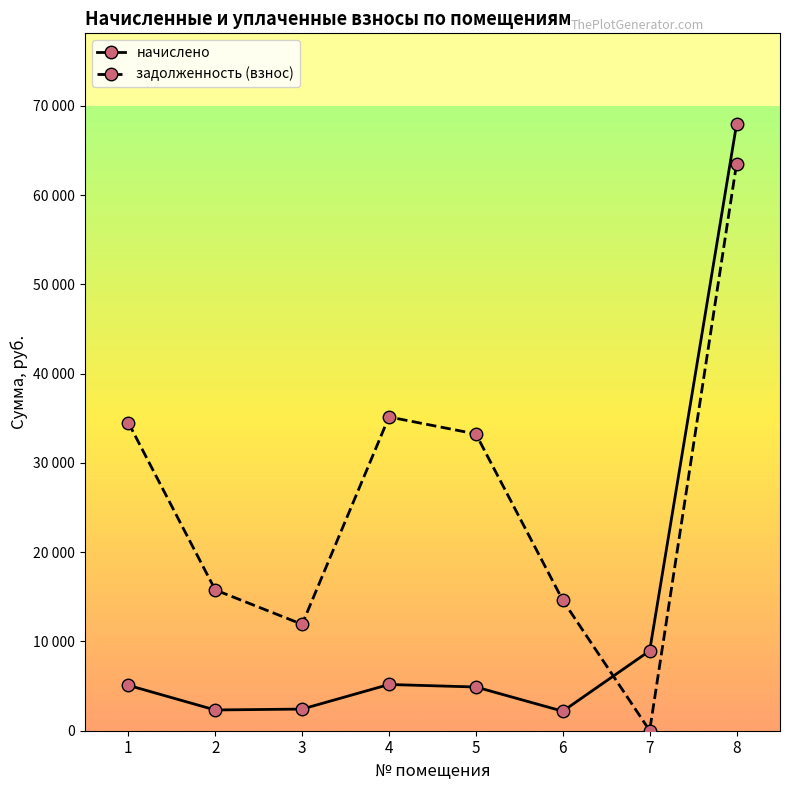

Rank the categories by начислено value from lowest to highest.

6, 2, 3, 5, 1, 4, 7, 8